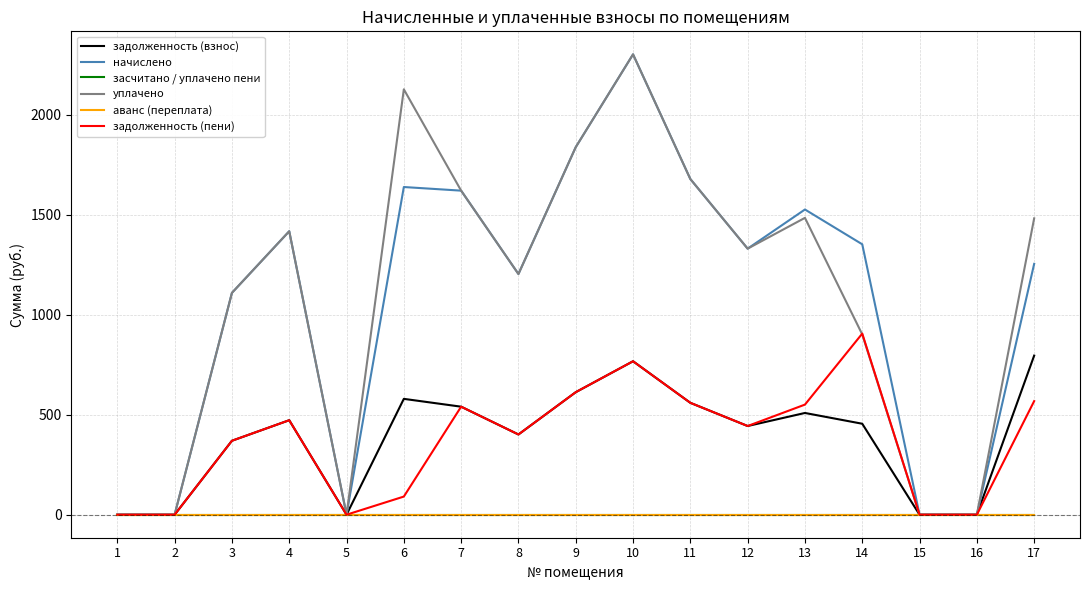

What is the value of the задолженность (взнос) point at the 3rd from the left?

369.9